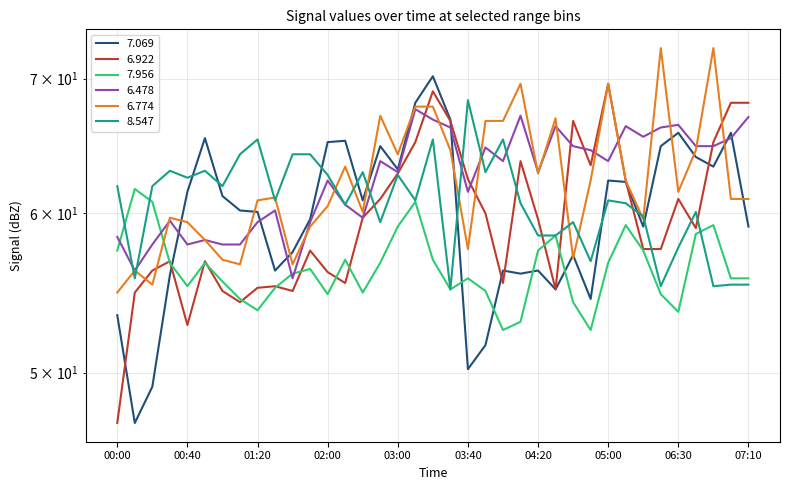

Between 00:40 and 01:40, which series saw the biggest shift?

7.069